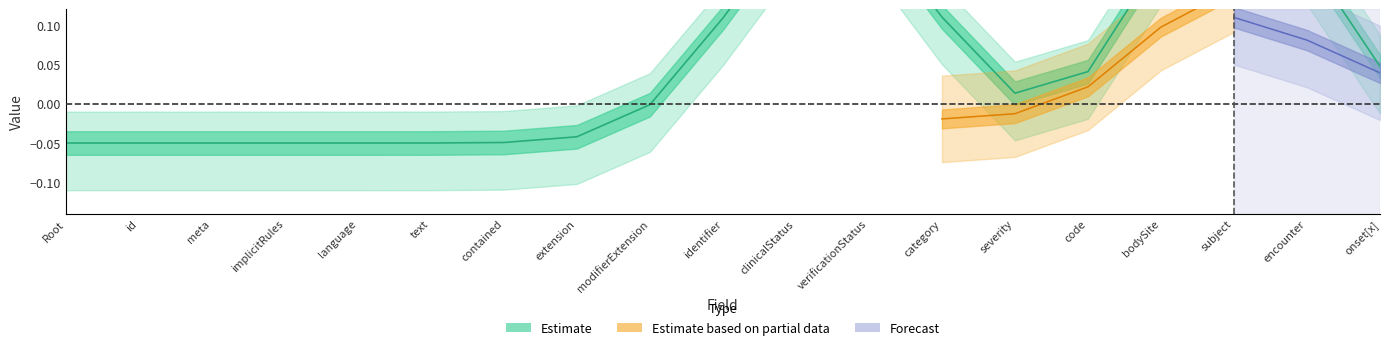

List the series in order of their peak value, highest first.

Estimate, Forecast, Estimate based on partial data